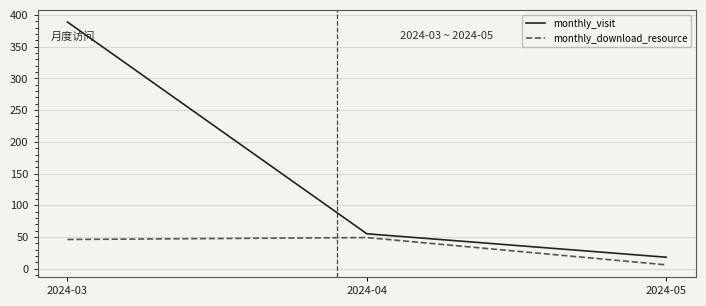

What is the maximum value for monthly_download_resource?

49